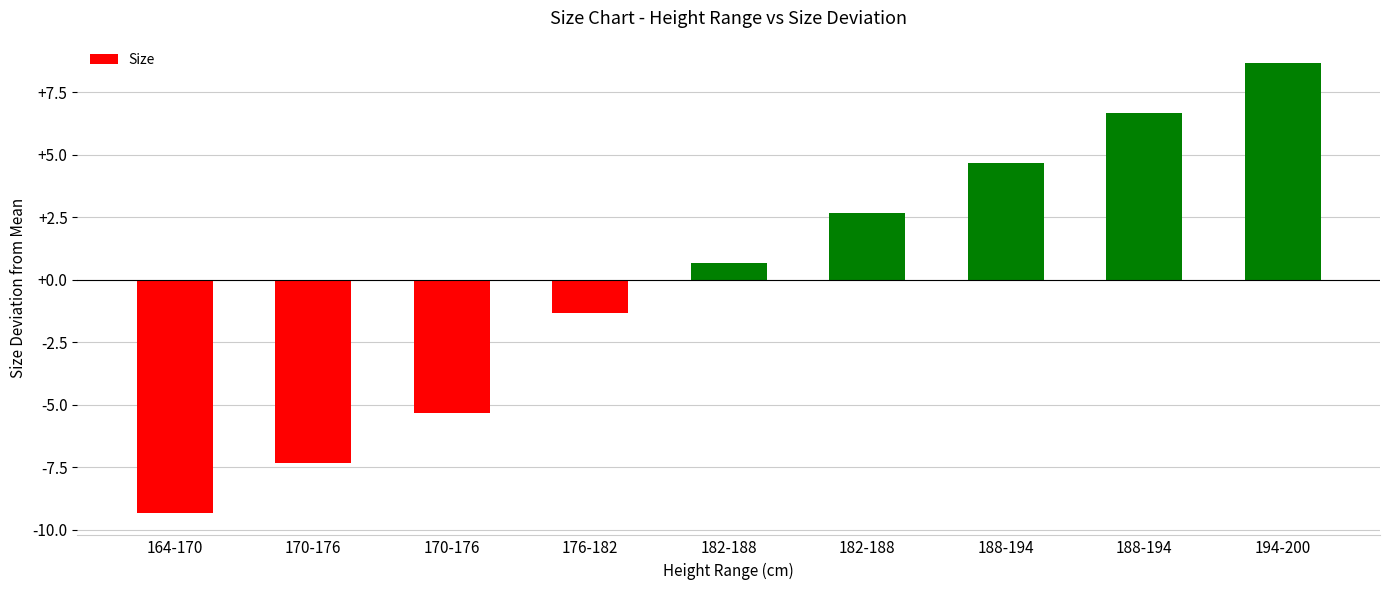

What is the maximum value shown in the chart?

8.7